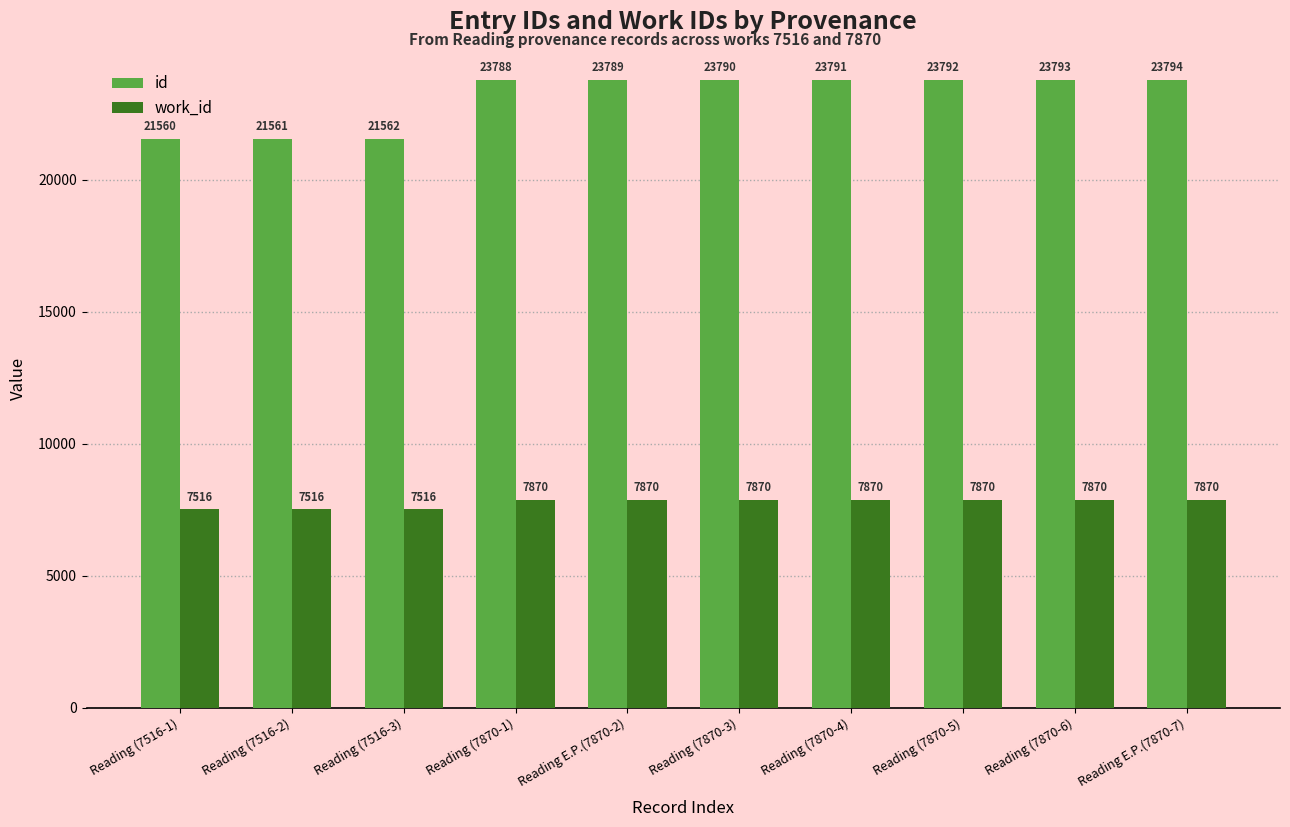

Is the value of work_id at Reading (7870-1) greater than the value of id at Reading (7870-1)?

No